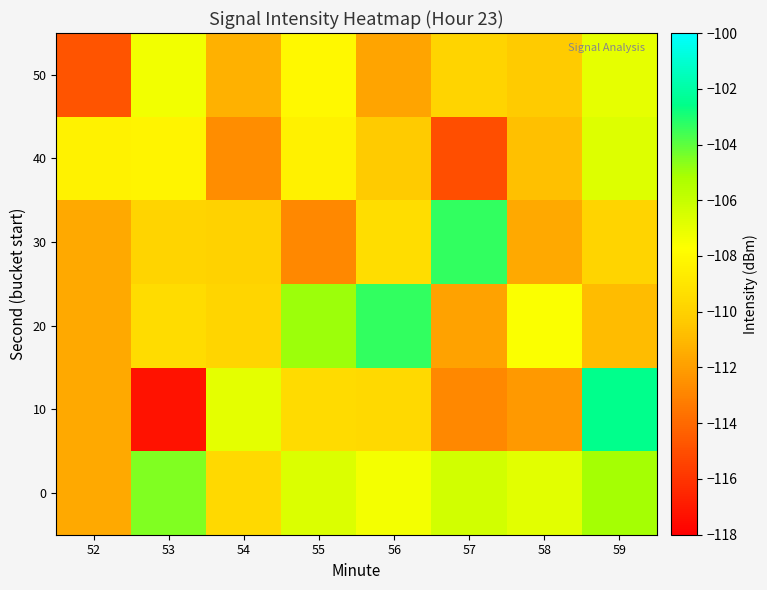

Which series has the widest spread of values?

10